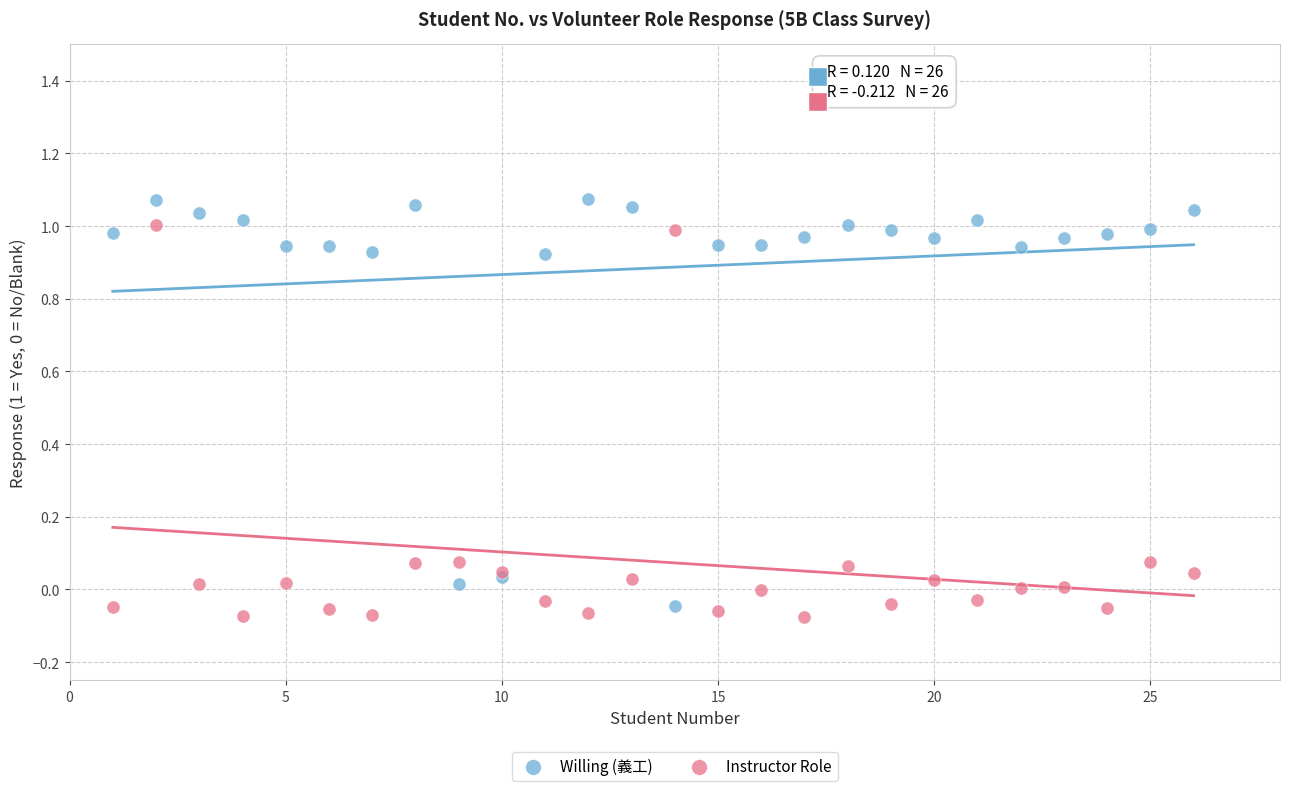

Which series has the largest Y range (max minus min)?

Willing (義工)